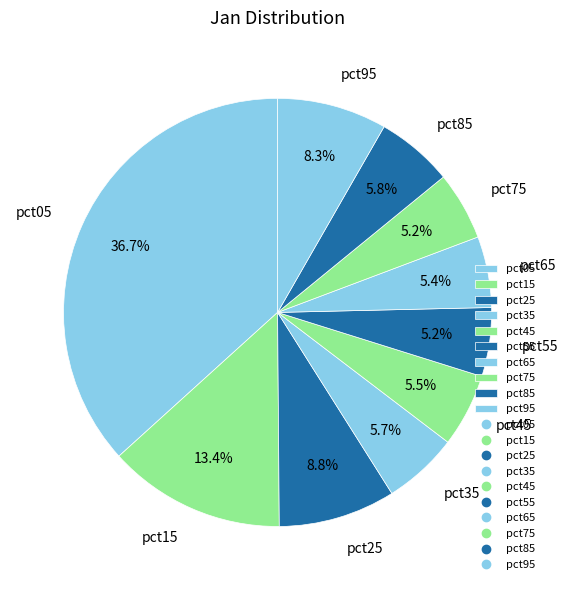

How many slices are in this pie chart?

10